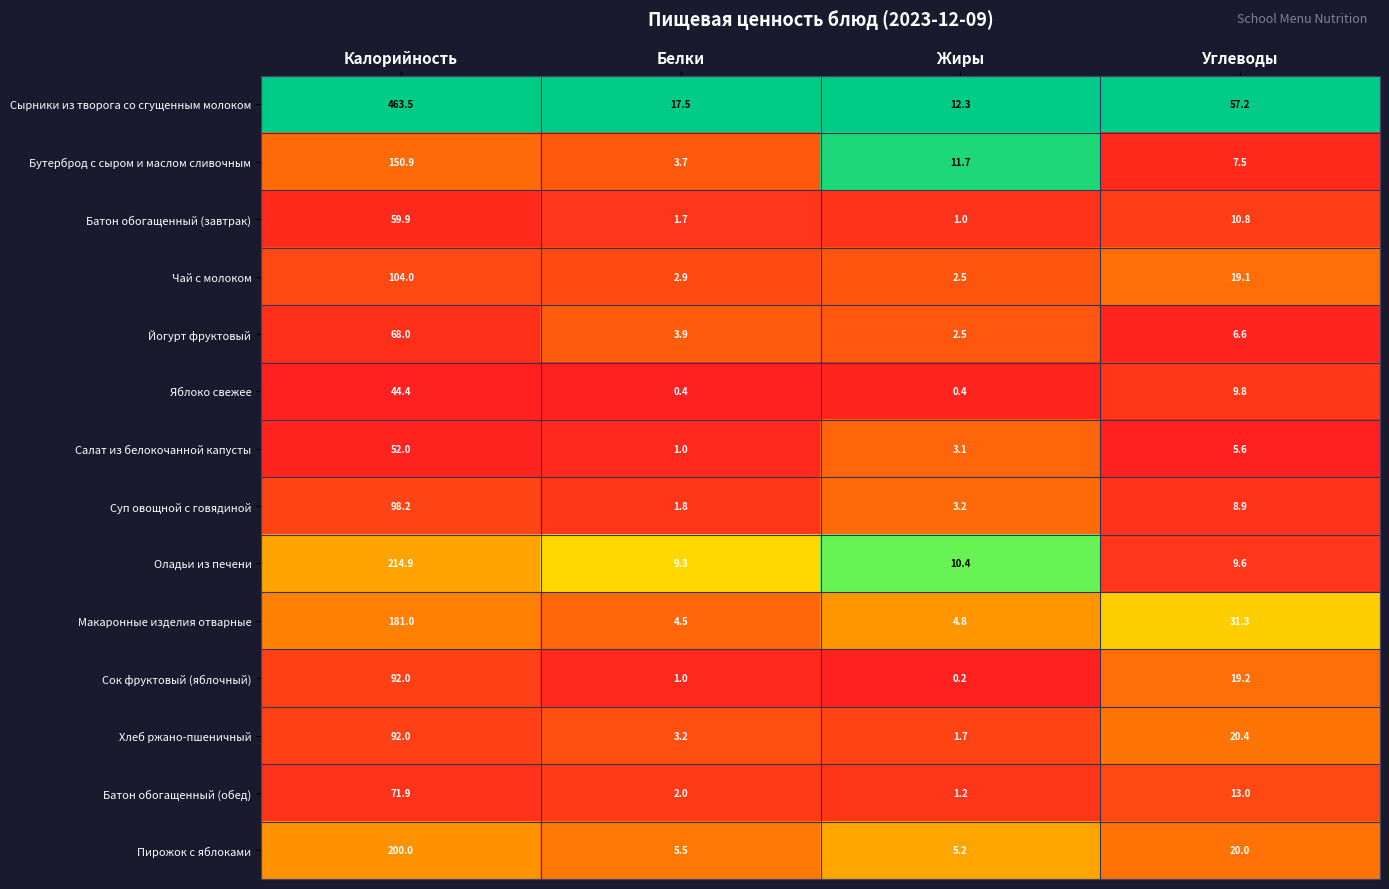

At which category is the sum across all series the highest?

Калорийность